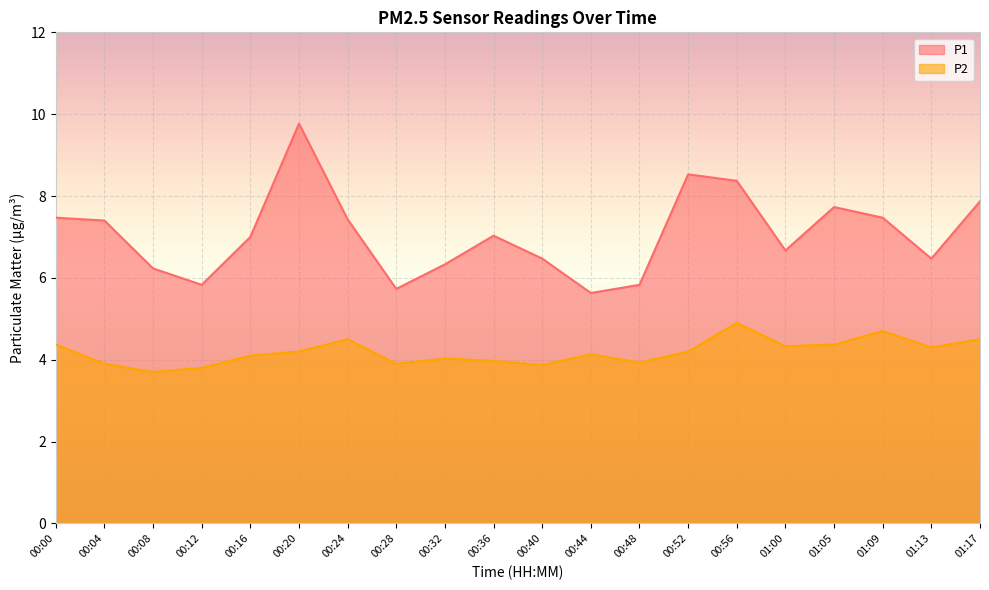

Which label corresponds to the largest value in the chart?

00:20